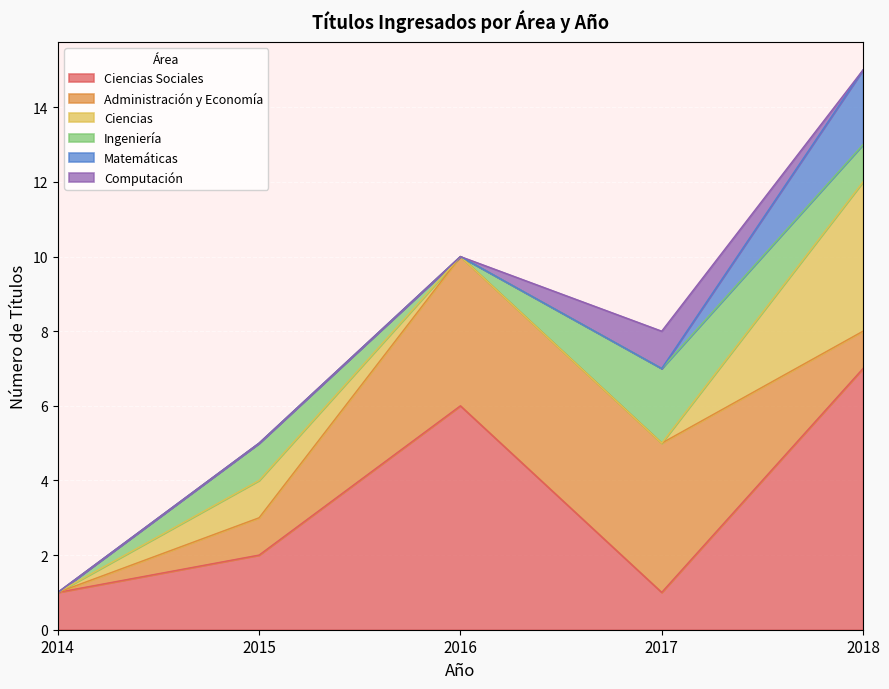

How many lines are shown in the chart?

6